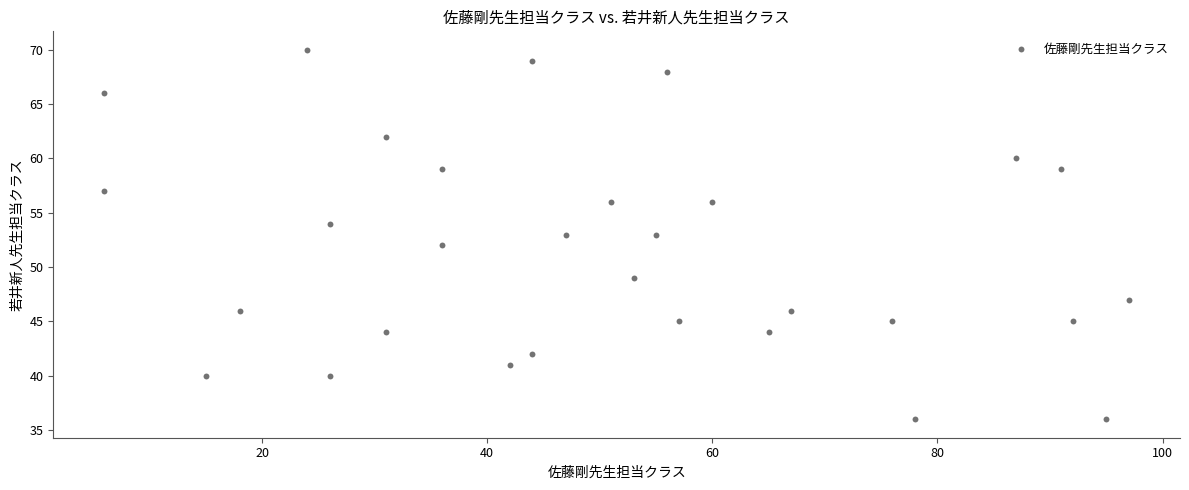

What is the range of Y values (max minus min)?

34